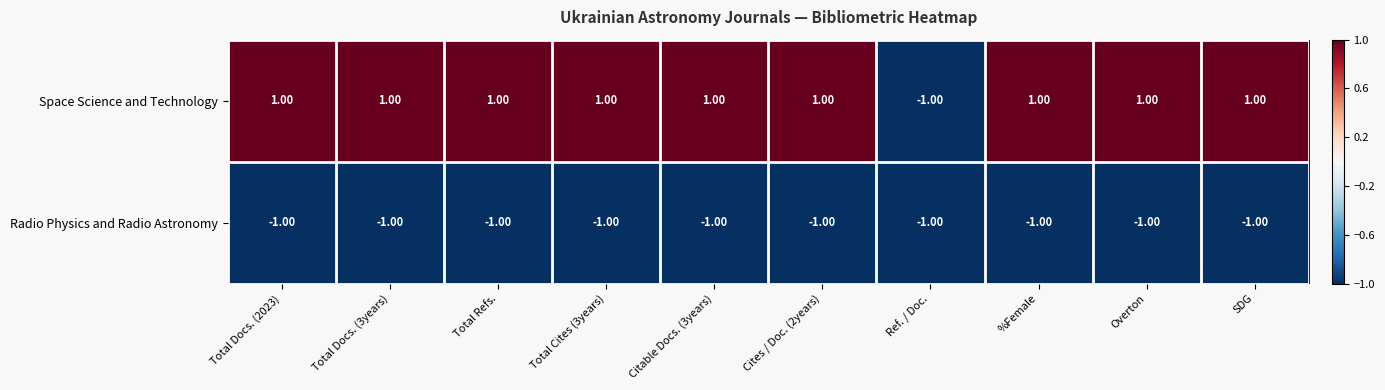

Count the number of data series in this chart.

2